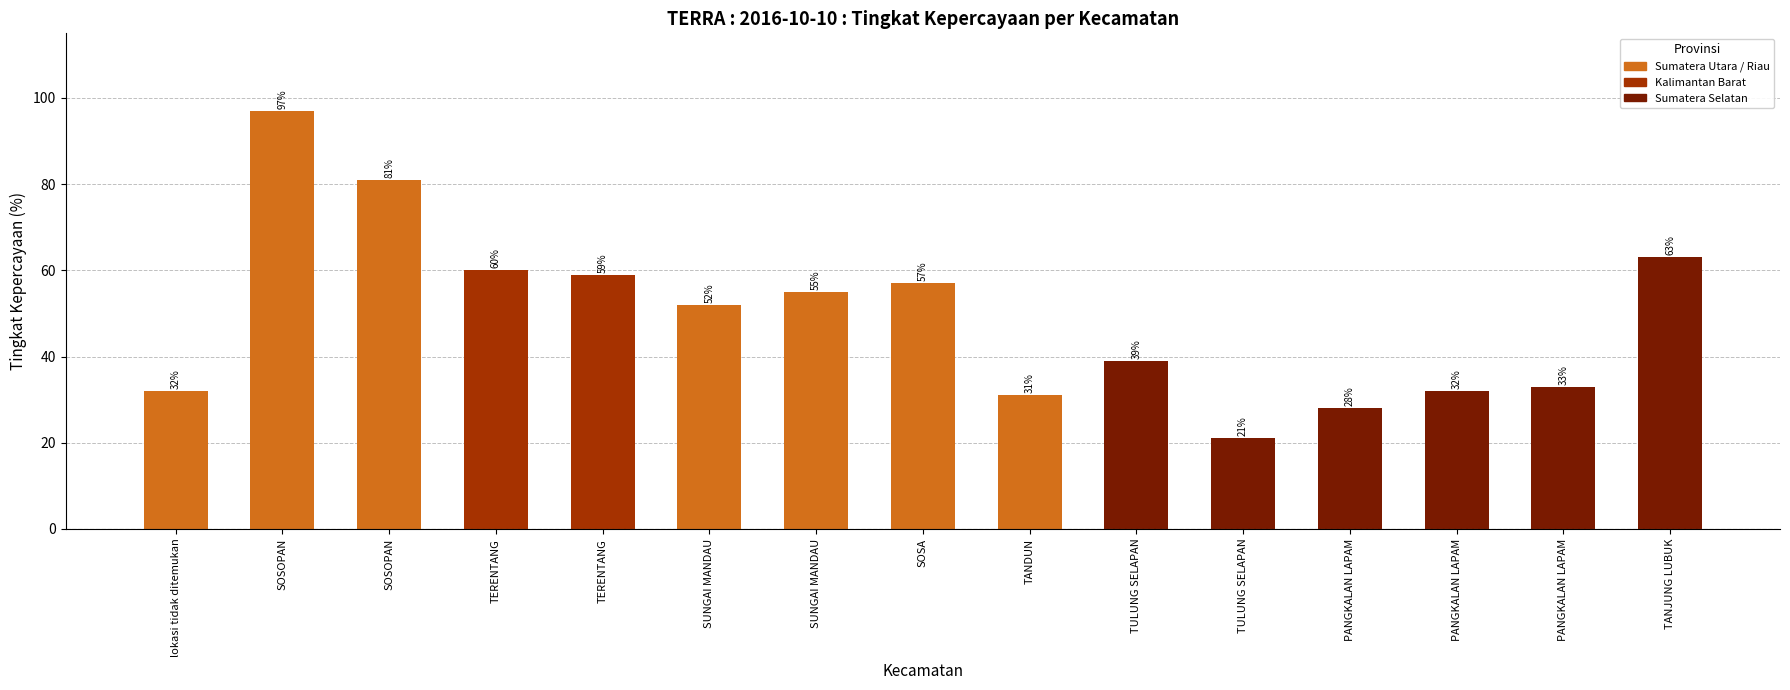

What is the change in value from SOSOPAN to SUNGAI MANDAU?

-45